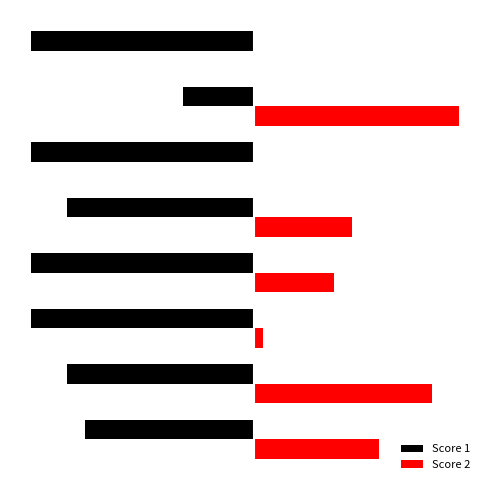

What are all the series names shown in the legend?

Score 1, Score 2